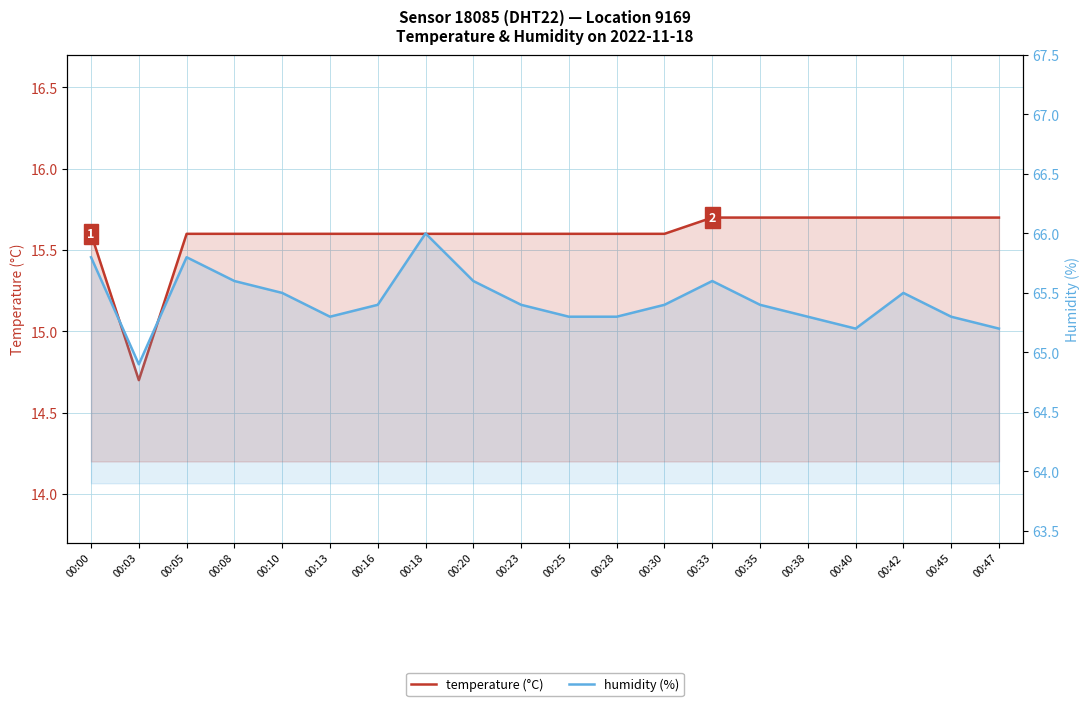

At which category is the sum across all series the highest?

00:18